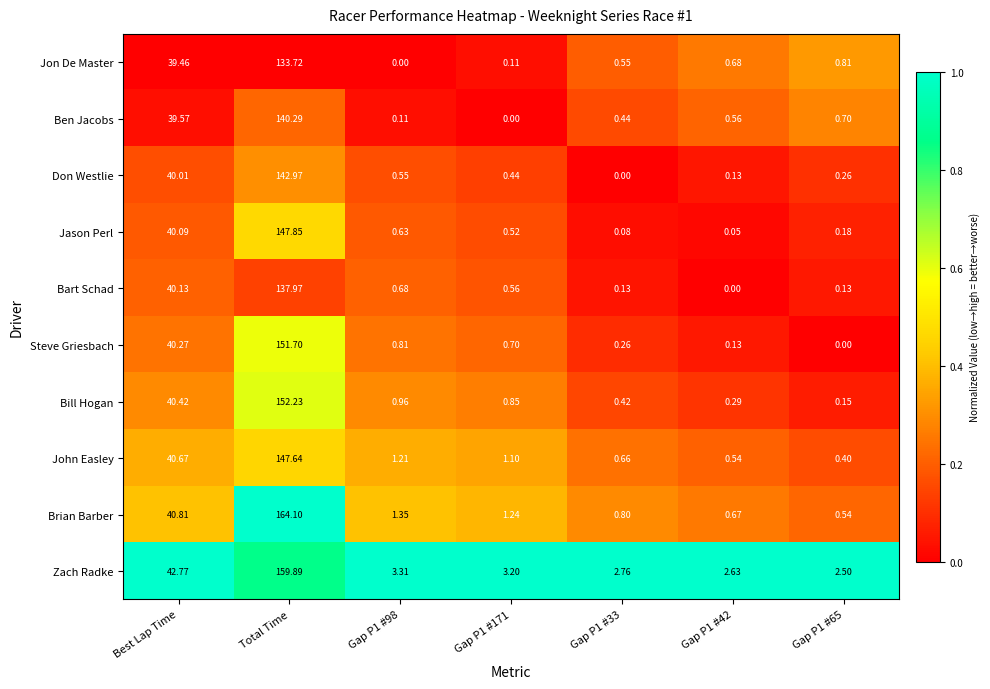

Which series has the largest total across all categories?

Zach Radke